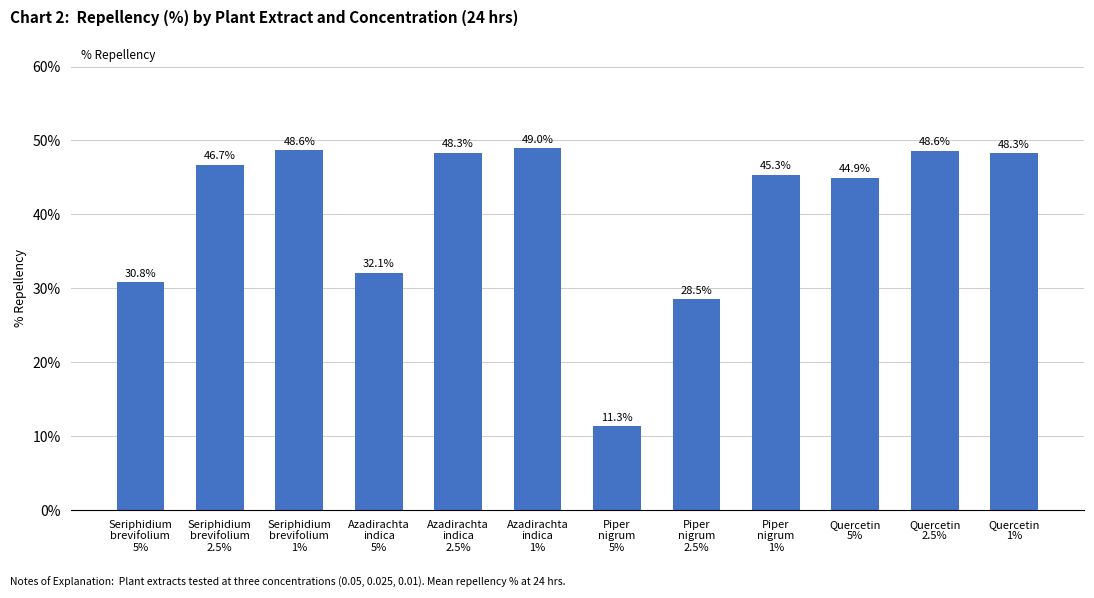

Reading right to left, what are all the values shown in this chart?

48.3	48.6	44.9	45.3	28.5	11.3	49.0	48.3	32.1	48.6	46.7	30.8